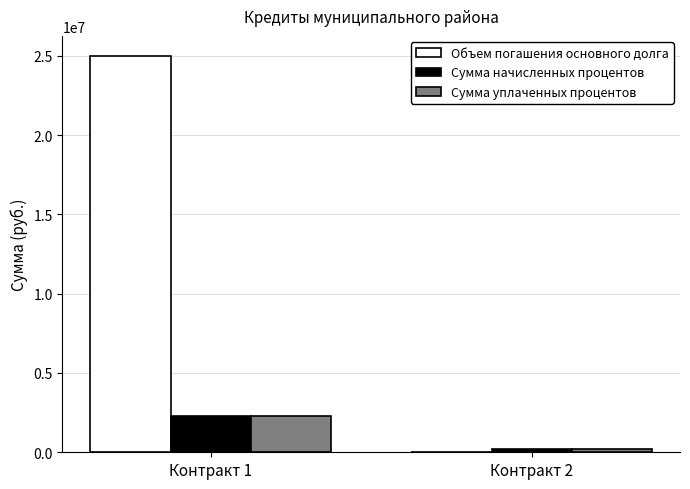

At which category is the sum across all series the highest?

Контракт 1